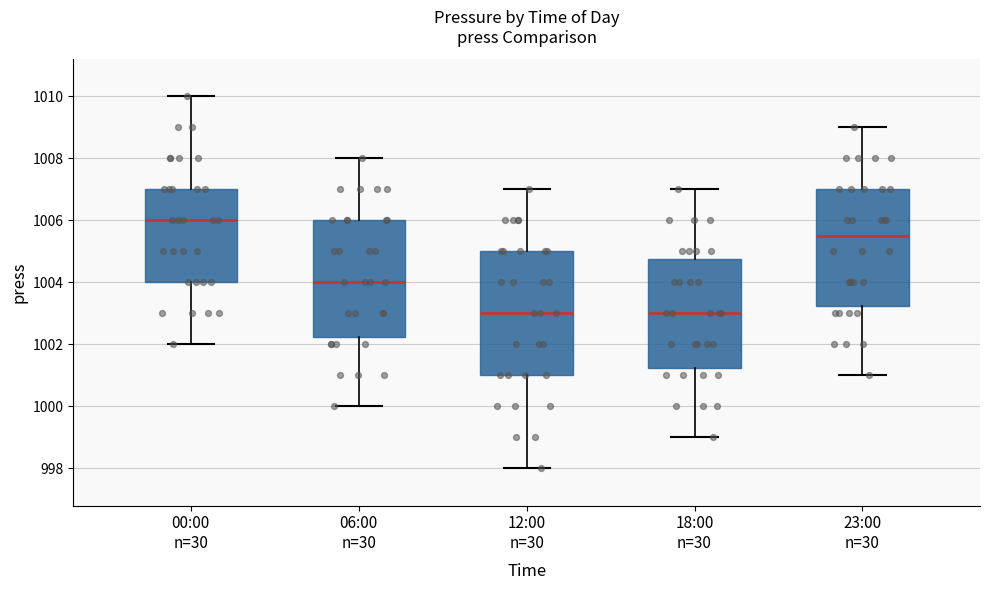

Where does the lower whisker of the box for 06:00 n=30 end on the y-axis? The values are not printed on the chart, so give them approximately, as read against the axis.

1000.0